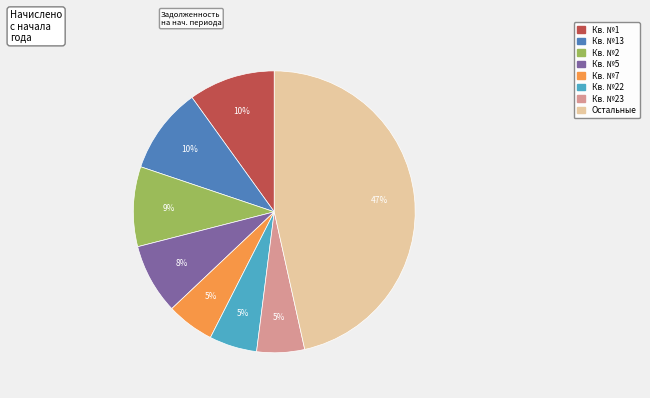

Is there a majority slice in this chart?

No